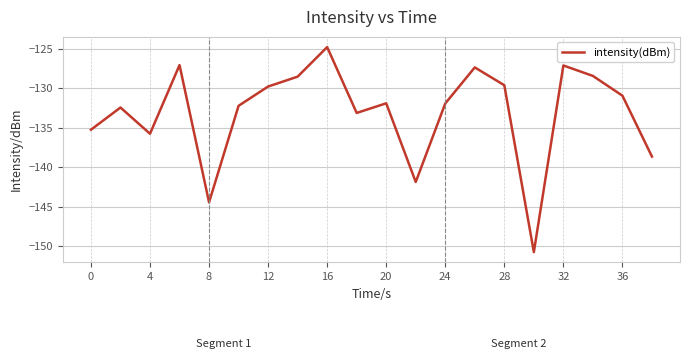

What is the greatest value displayed?

-124.8